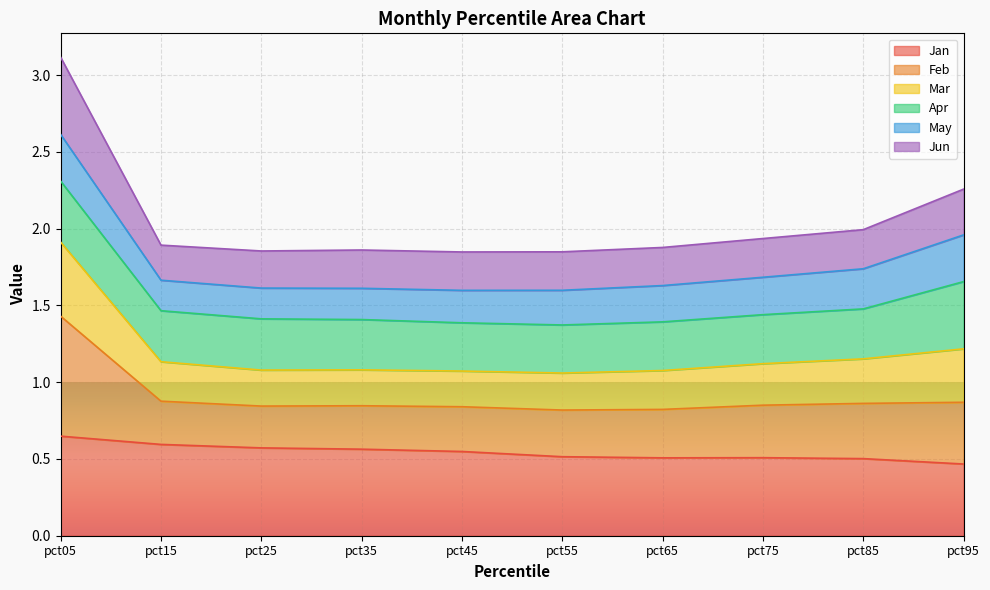

Which label corresponds to the smallest value in the chart?

pct95